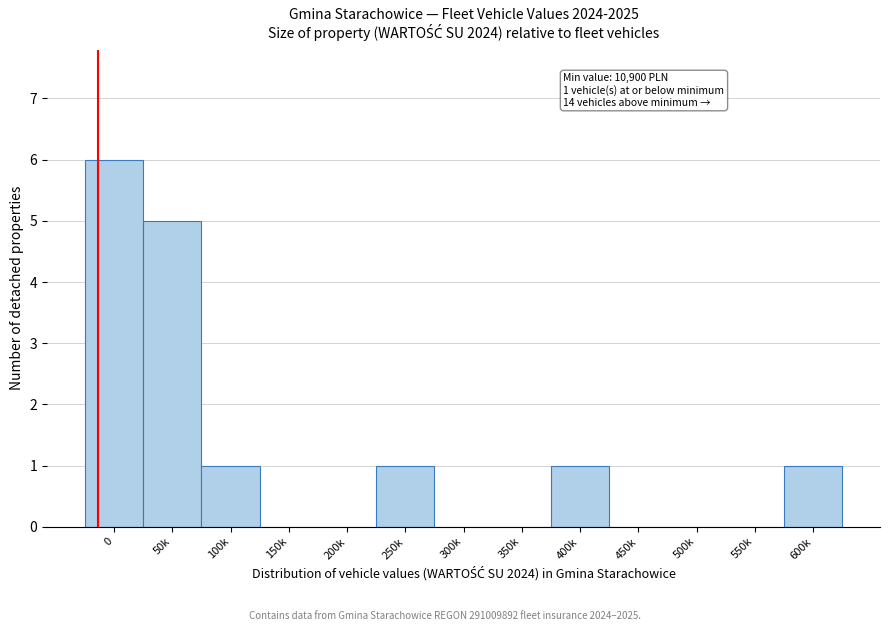

Reading right to left, what are all the values shown in this chart?

600k=1	550k=0	500k=0	450k=0	400k=1	350k=0	300k=0	250k=1	200k=0	150k=0	100k=1	50k=5	0=6